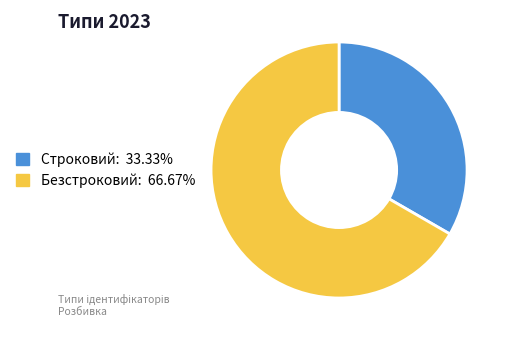

Count the number of slices in the pie.

2